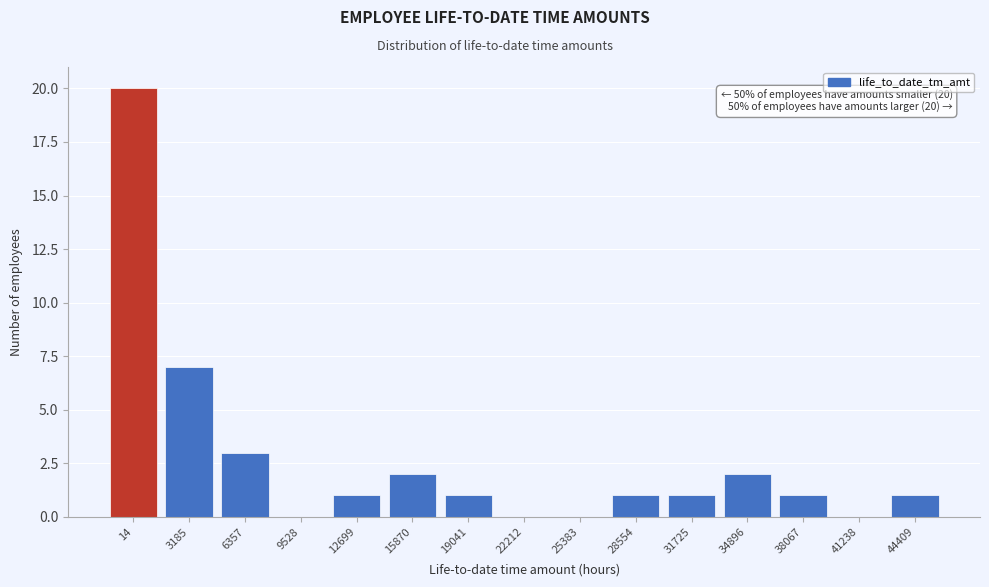

Reading right to left, list all the values displayed in this chart.

44409=1	41238=0	38067=1	34896=2	31725=1	28554=1	25383=0	22212=0	19041=1	15870=2	12699=1	9528=0	6357=3	3185=7	14=20